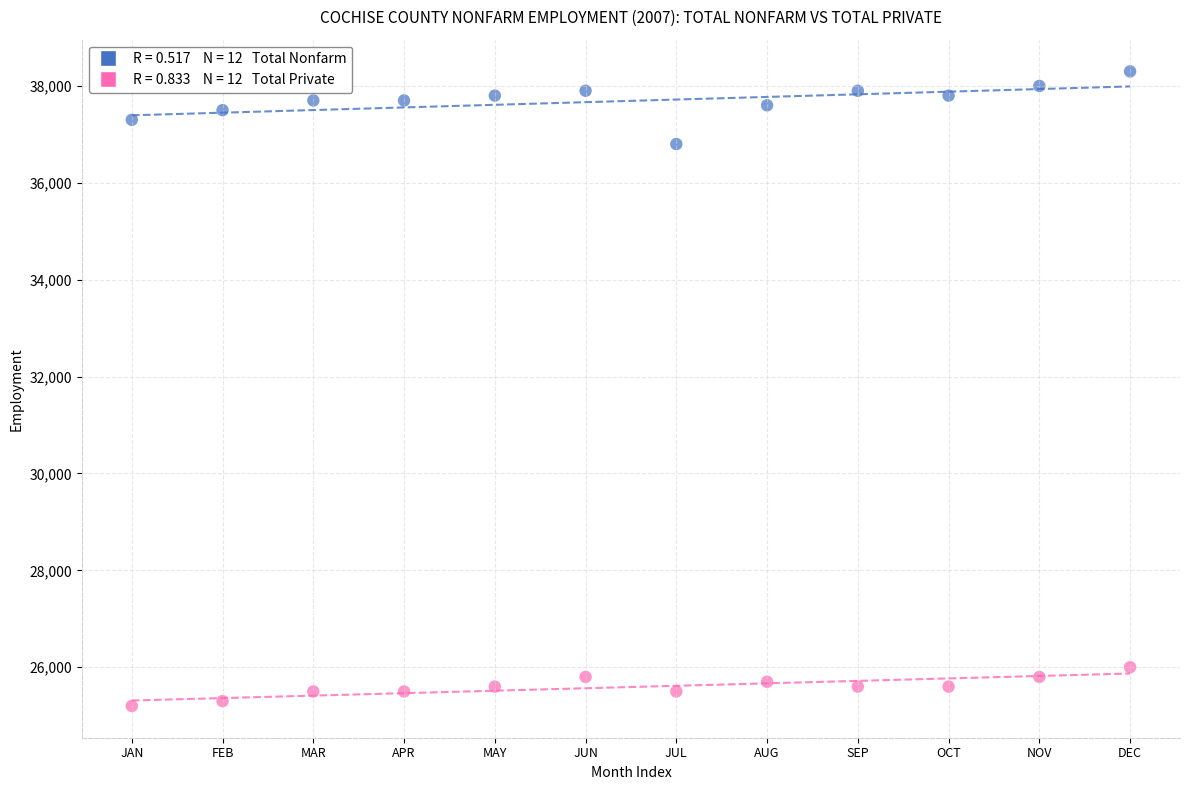

Across all data points, what is the range of Y values (max minus min)?

13100